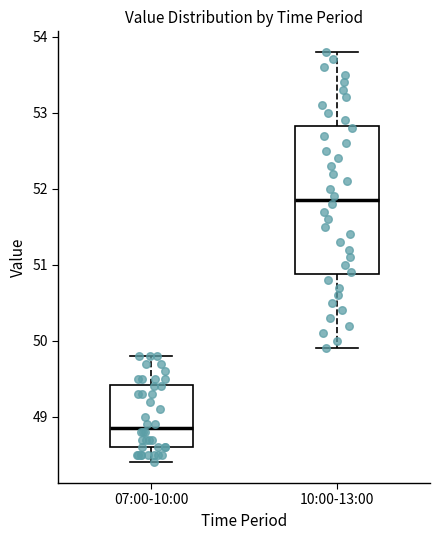

Reading left to right, transcribe this box plot: for each box, give where its median line is, the range the box spans, and where its two whiskers end, as read against the y-axis. The values are not printed on the chart, so give them approximately, as read against the axis.

07:00-10:00: median 48.9, box 48.6 to 49.4, whiskers 48.4 to 49.8
10:00-13:00: median 51.9, box 50.9 to 52.8, whiskers 49.9 to 53.8